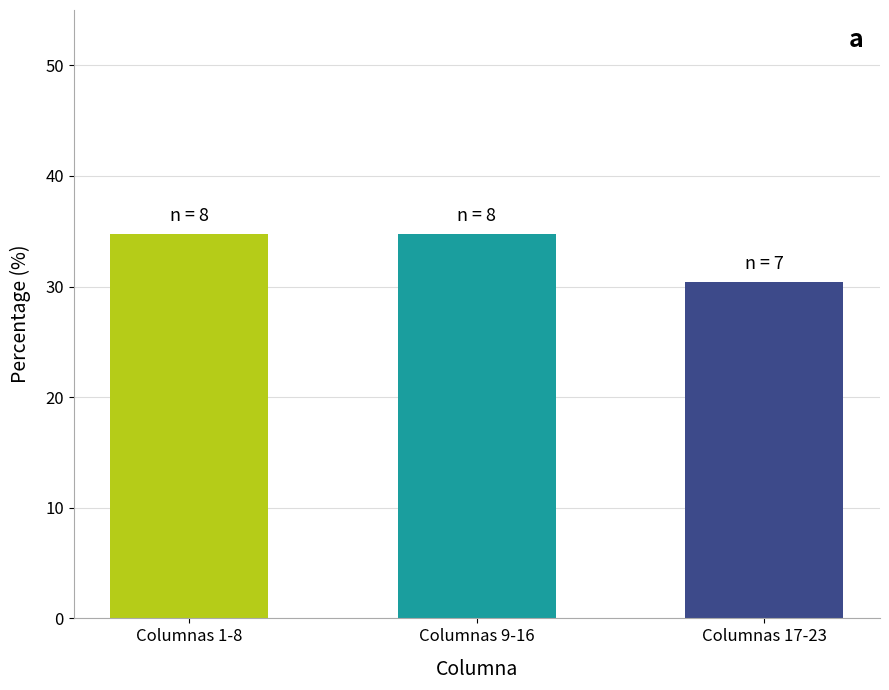

The chart shows a value of 34.8 at Columnas 9-16. True or false?

True